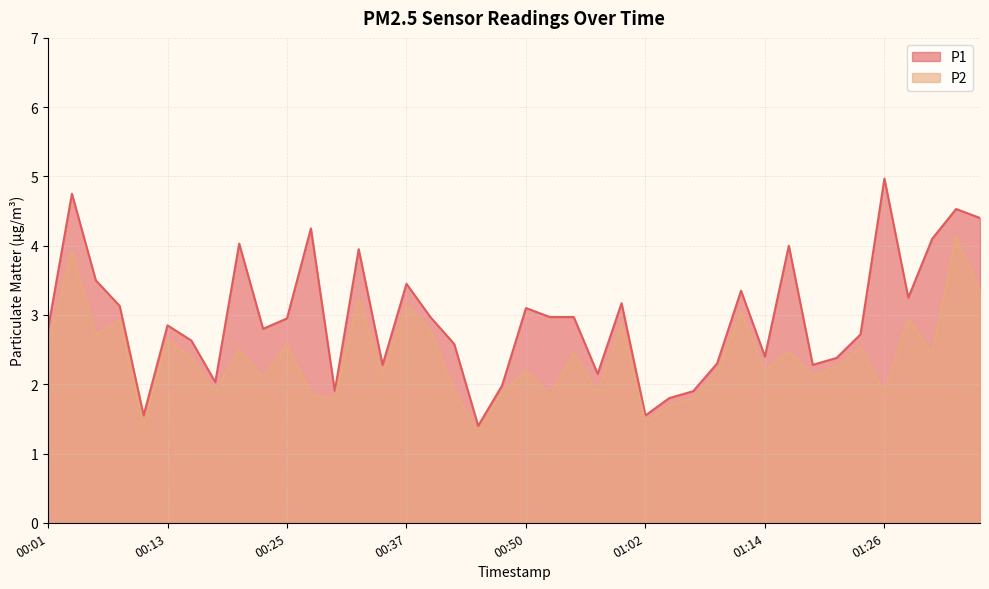

Reading right to left, what are all the values shown in this chart?

P1: 01:36=4.4	01:34=4.5	01:31=4.1	01:29=3.2	01:26=5.0	01:24=2.7	01:22=2.4	01:19=2.3	01:17=4.0	01:14=2.4	01:12=3.4	01:09=2.3	01:07=1.9	01:04=1.8	01:02=1.6	00:59=3.2	00:57=2.1	00:55=3.0	00:52=3.0	00:50=3.1	00:47=2.0	00:45=1.4	00:42=2.6	00:40=3.0	00:37=3.5	00:35=2.3	00:32=4.0	00:30=1.9	00:28=4.2	00:25=3.0	00:23=2.8	00:20=4.0	00:18=2.0	00:15=2.6	00:13=2.9	00:11=1.6	00:08=3.1	00:06=3.5	00:03=4.8	00:01=2.8
P2: 01:36=3.4	01:34=4.1	01:31=2.5	01:29=3.0	01:26=1.9	01:24=2.5	01:22=2.2	01:19=2.1	01:17=2.5	01:14=2.2	01:12=3.0	01:09=2.2	01:07=1.8	01:04=1.7	01:02=1.4	00:59=2.9	00:57=1.9	00:55=2.5	00:52=1.8	00:50=2.2	00:47=1.9	00:45=1.3	00:42=1.9	00:40=2.8	00:37=3.1	00:35=2.1	00:32=3.2	00:30=1.8	00:28=1.9	00:25=2.6	00:23=2.1	00:20=2.5	00:18=1.9	00:15=2.4	00:13=2.6	00:11=1.4	00:08=2.9	00:06=2.7	00:03=3.9	00:01=2.6